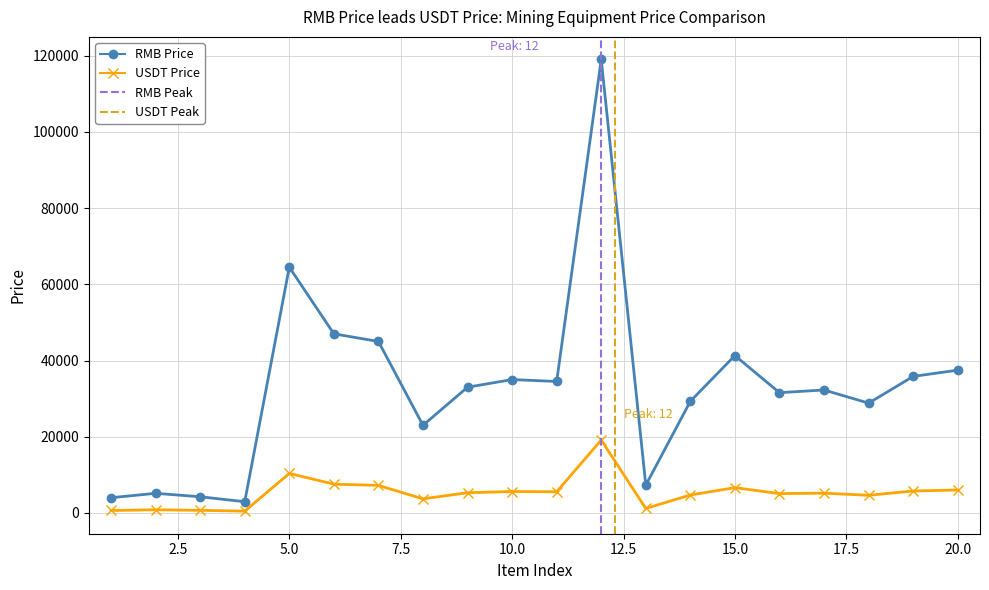

What is the sum of the RMB Price values at 2 and 10?

40150.0